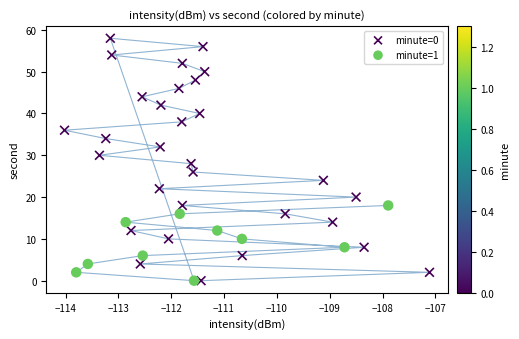

Which series has the largest Y range (max minus min)?

minute=0